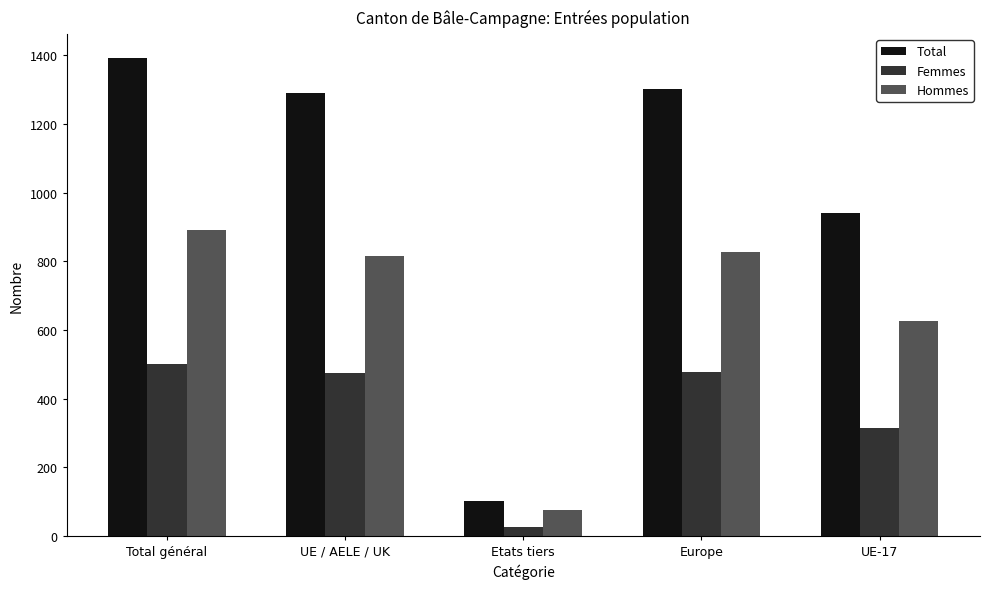

What is the maximum value for Total?

1392